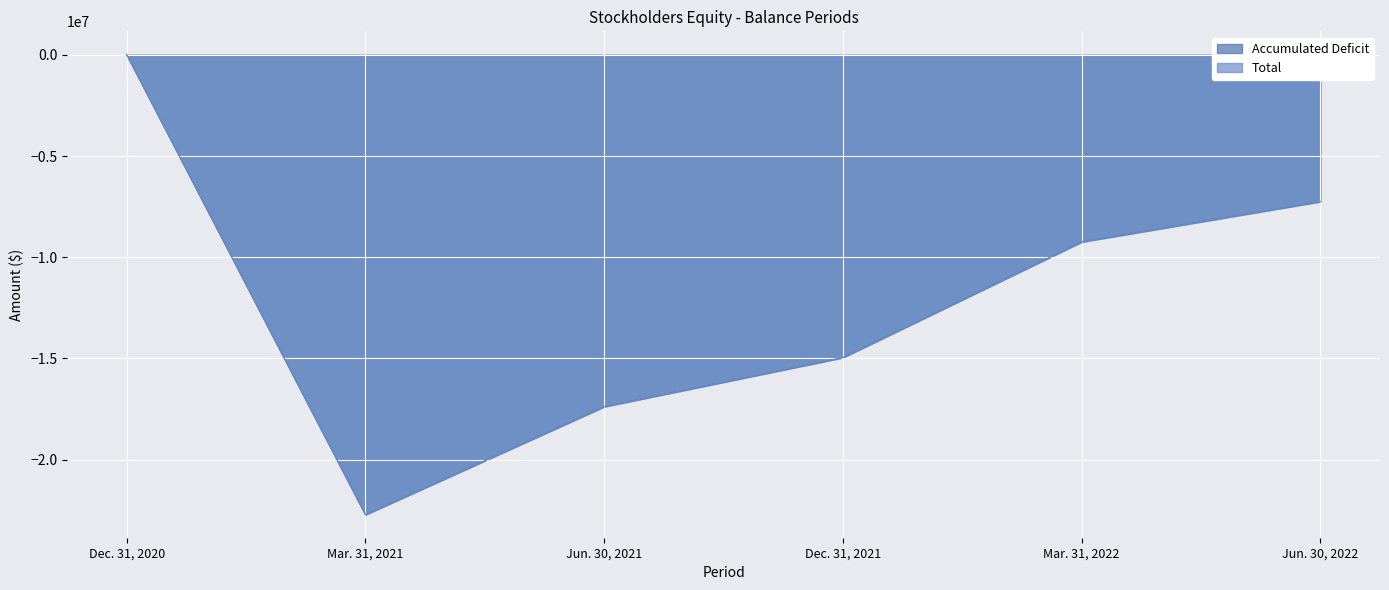

True or false: Total has a value of -9242673 at Mar. 31, 2022.

True